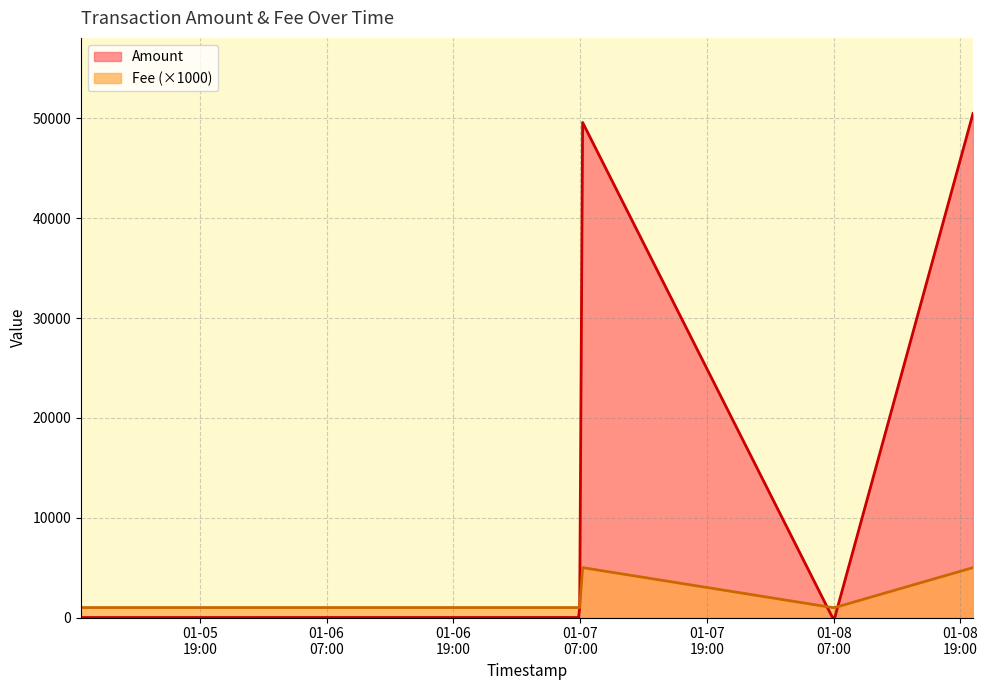

Does the chart display data point markers on the line(s)?

No